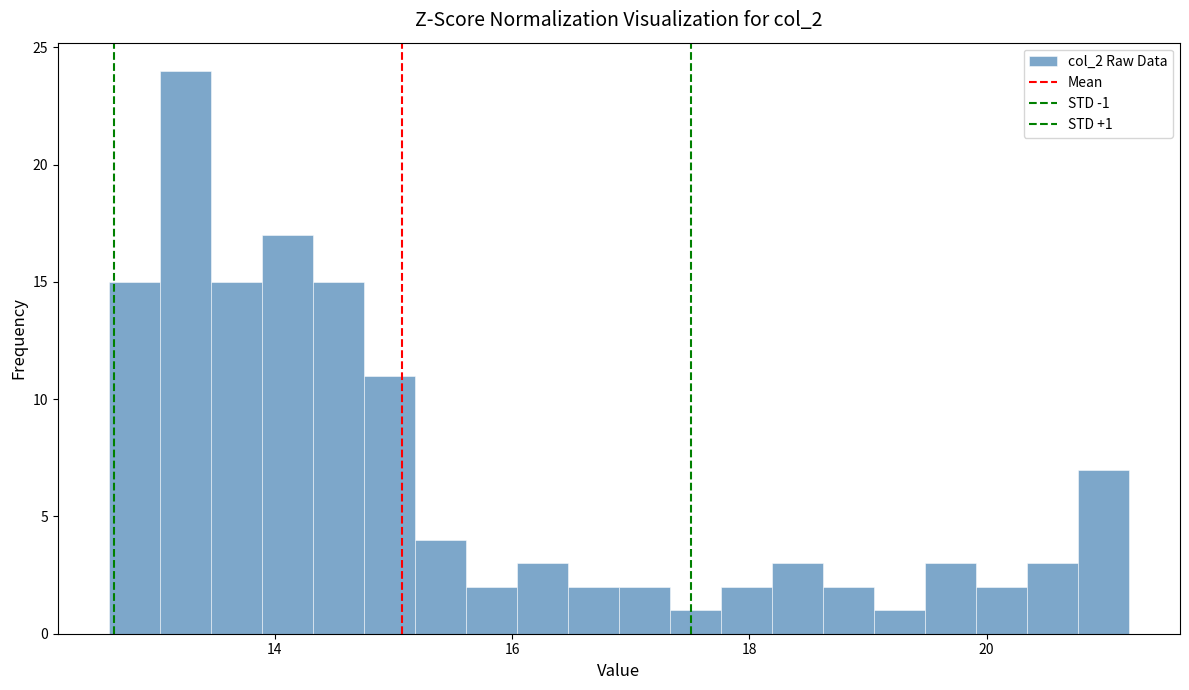

Around what value on the x-axis is the tallest bar? Give the approximate position of its centre, as read against the axis.

13.2